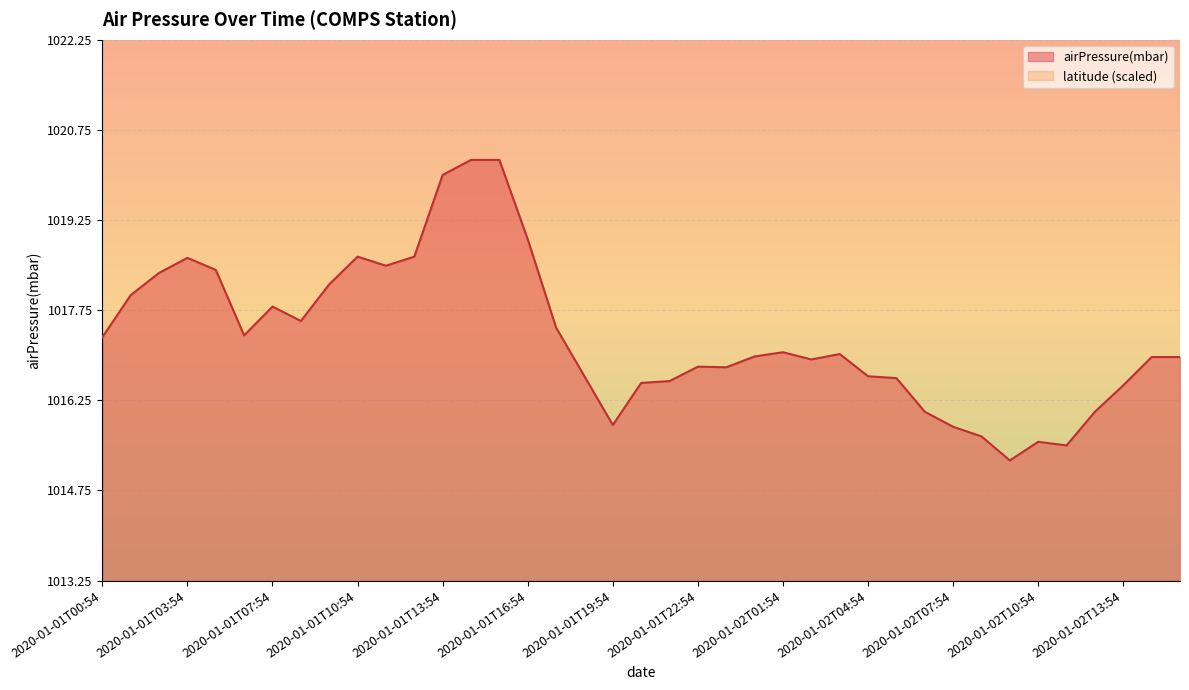

At which label does the data first exceed 1016?

2020-01-01T00:54